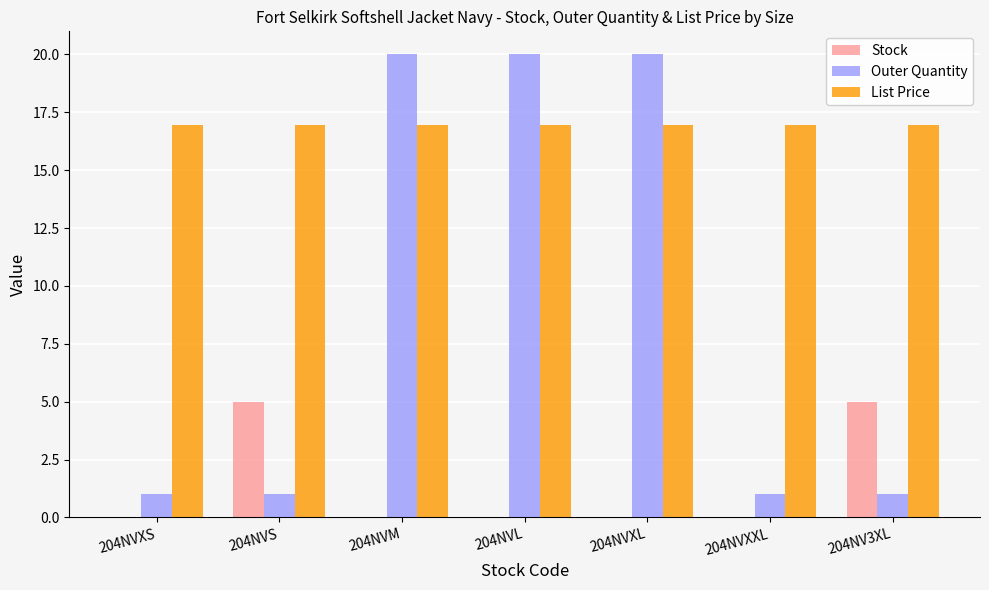

Is the value of List Price at 204NVXXL greater than the value of Stock at 204NVL?

Yes